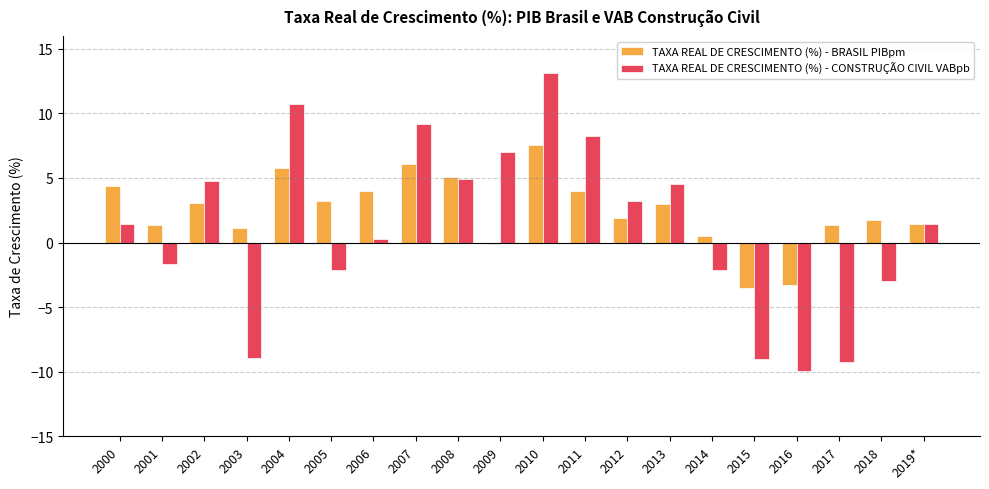

What is the difference between the highest and lowest values at 2015?

5.5